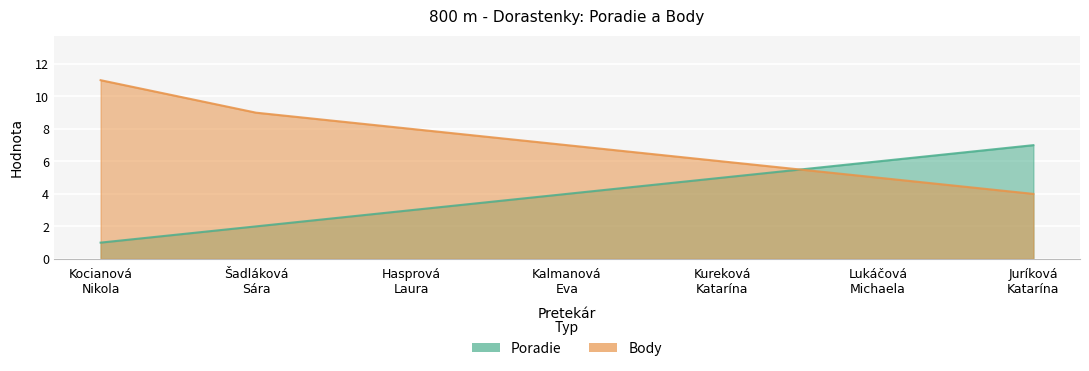

True or false: Poradie has a value of 4 at Kalmanová
Eva.

True